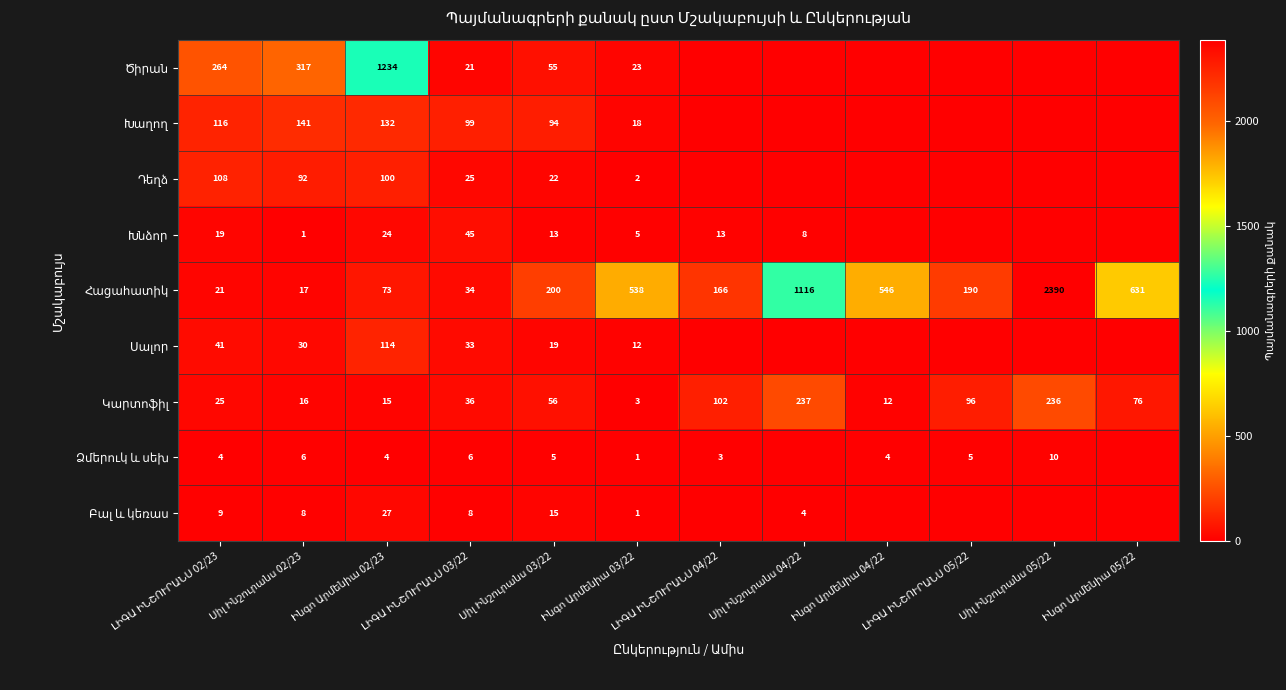

Which series has the largest range (max minus min)?

Հացահատիկ